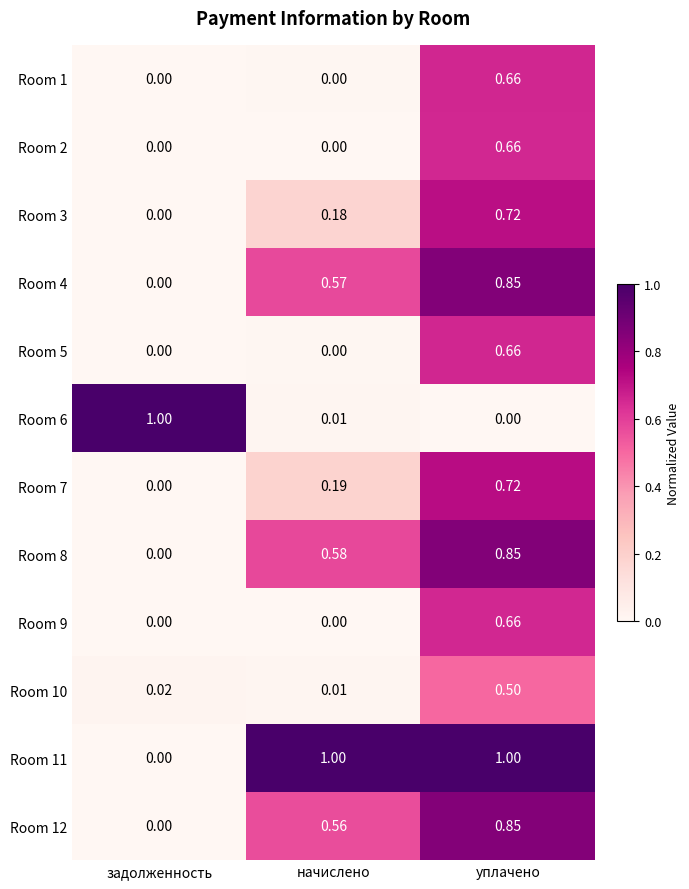

Is the value of Room 2 at уплачено greater than the value of Room 8 at начислено?

Yes